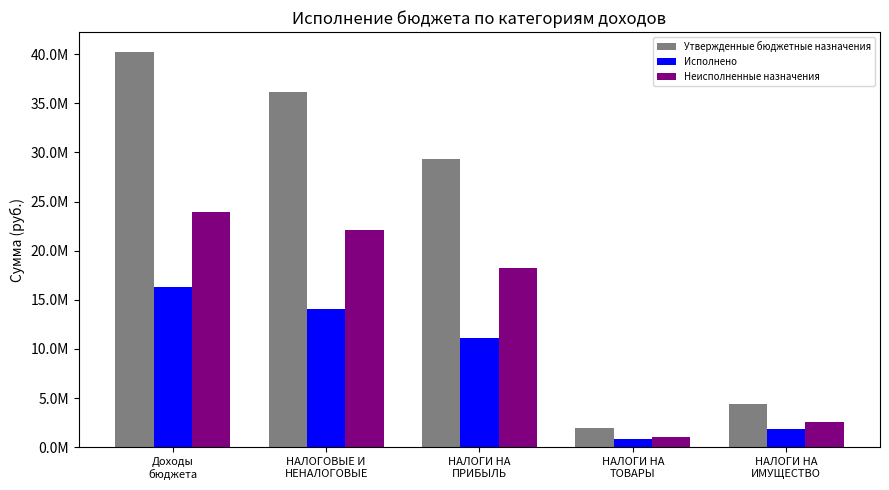

What are all the series names shown in the legend?

Утвержденные бюджетные назначения, Исполнено, Неисполненные назначения